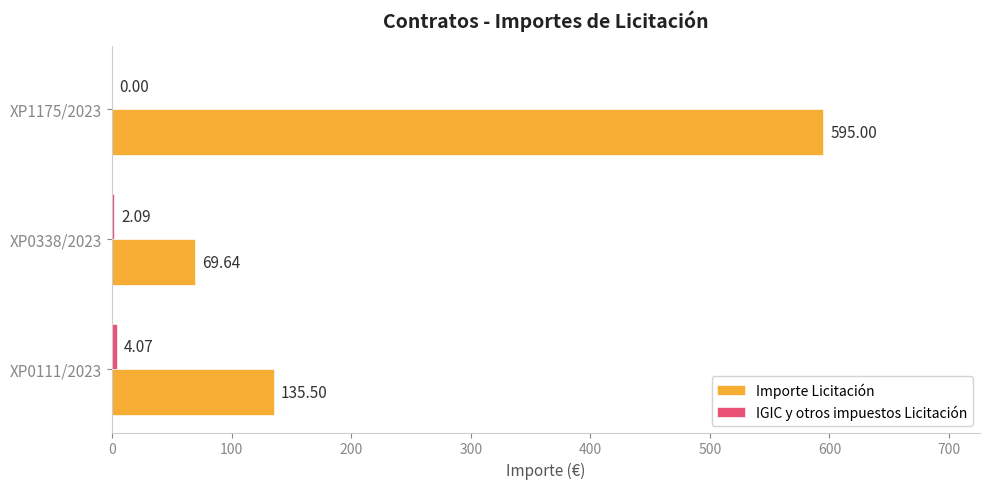

Which series changed the most between XP0111/2023 and XP0338/2023?

Importe Licitación